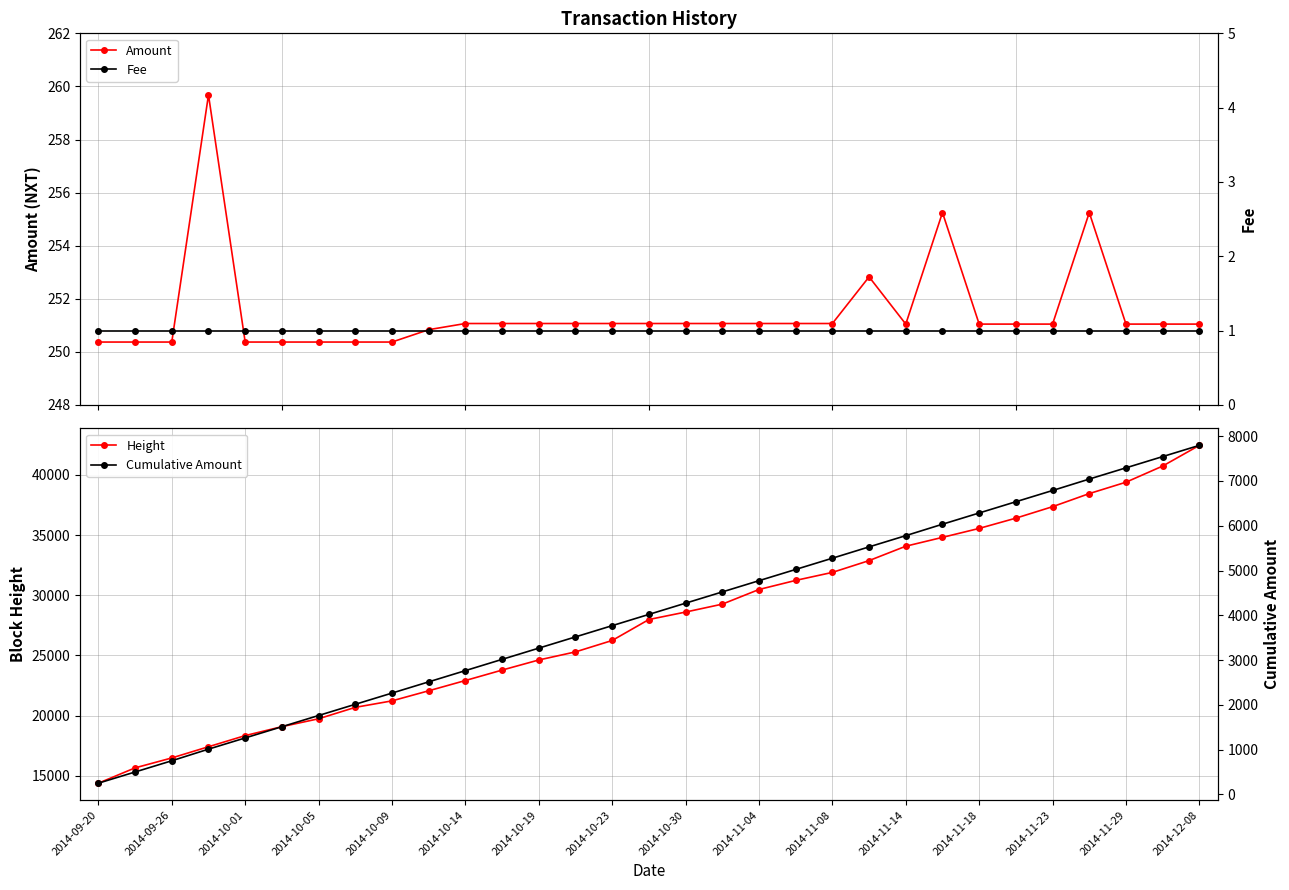

At which label does Height reach its peak?

2014-12-08